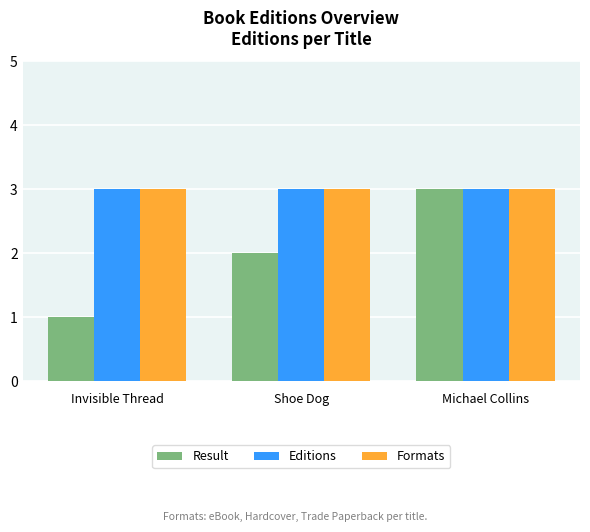

Which category has the lowest value across all series?

Invisible Thread